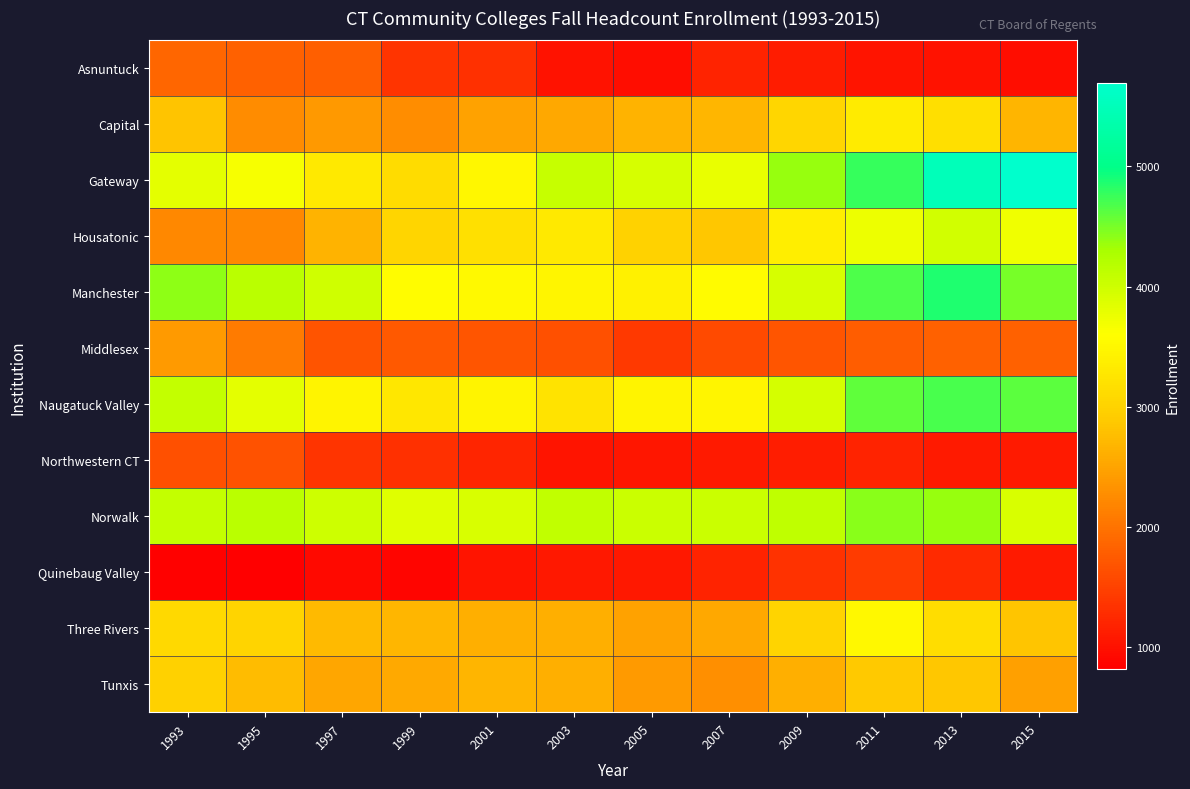

Rank the series at 2011 from highest to lowest value.

Gateway, Manchester, Naugatuck Valley, Norwalk, Housatonic, Three Rivers, Capital, Tunxis, Middlesex, Quinebaug Valley, Northwestern CT, Asnuntuck